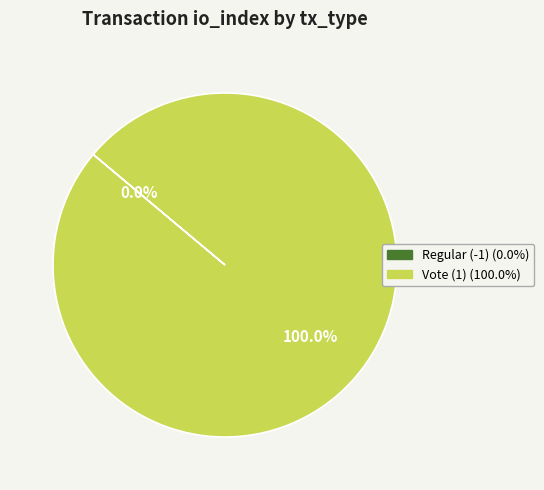

What is the majority slice?

Vote (1)